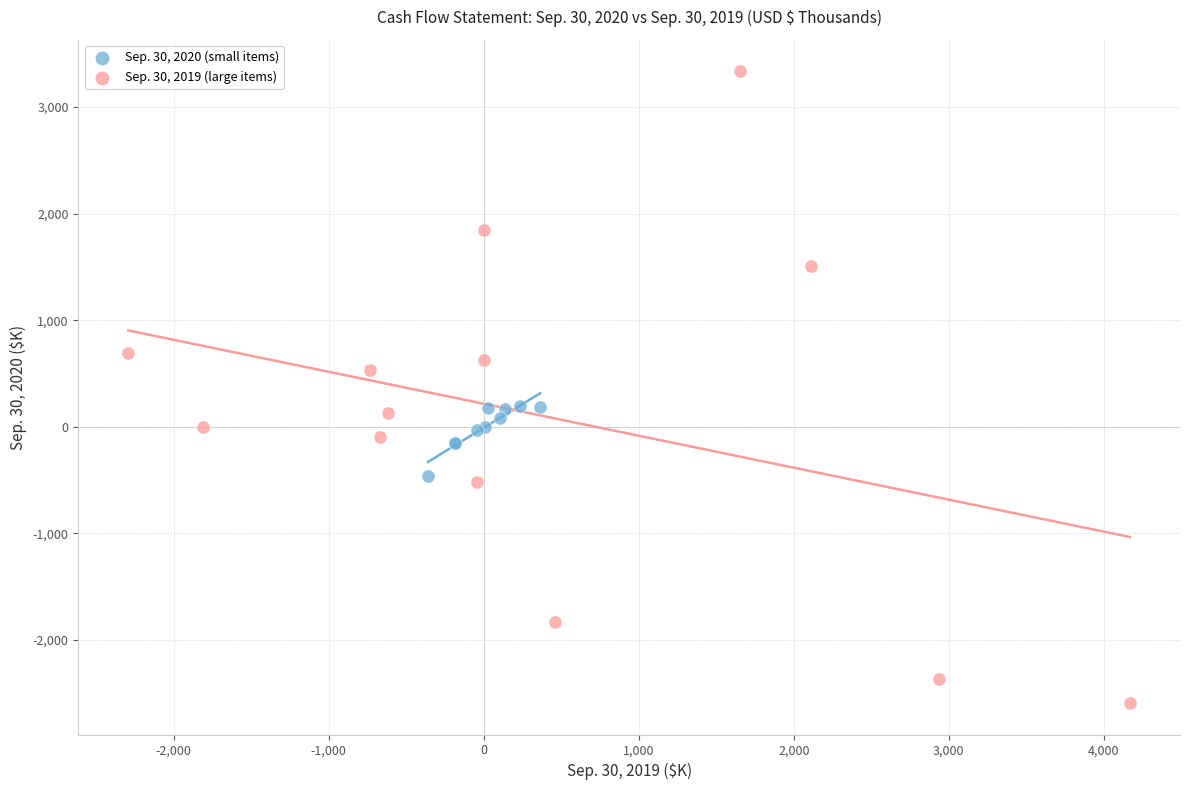

Which series reaches the minimum Y coordinate?

Sep. 30, 2019 (large items)